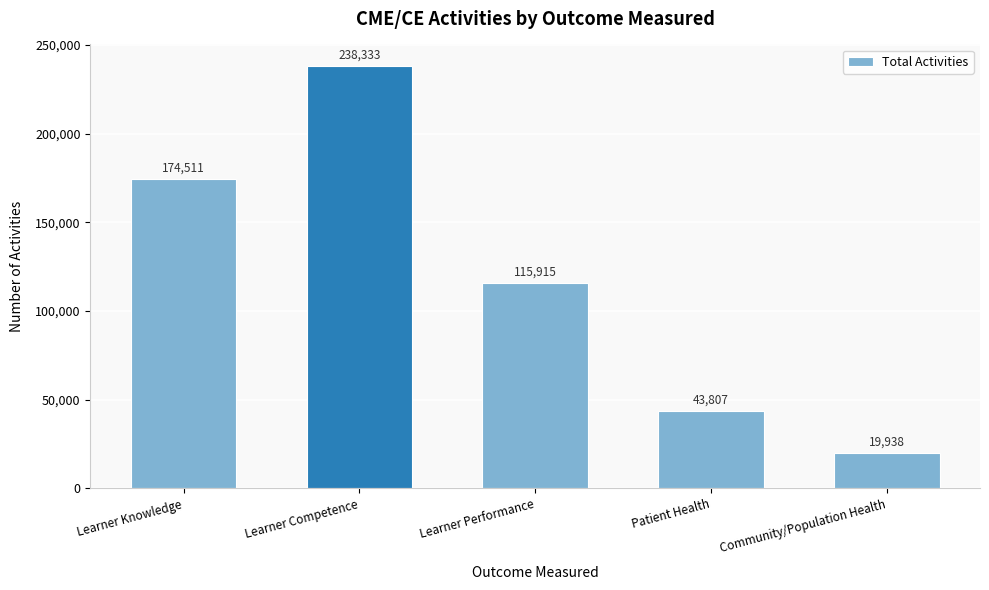

Reading left to right, list all the values displayed in this chart.

Learner Knowledge=174511	Learner Competence=238333	Learner Performance=115915	Patient Health=43807	Community/Population Health=19938